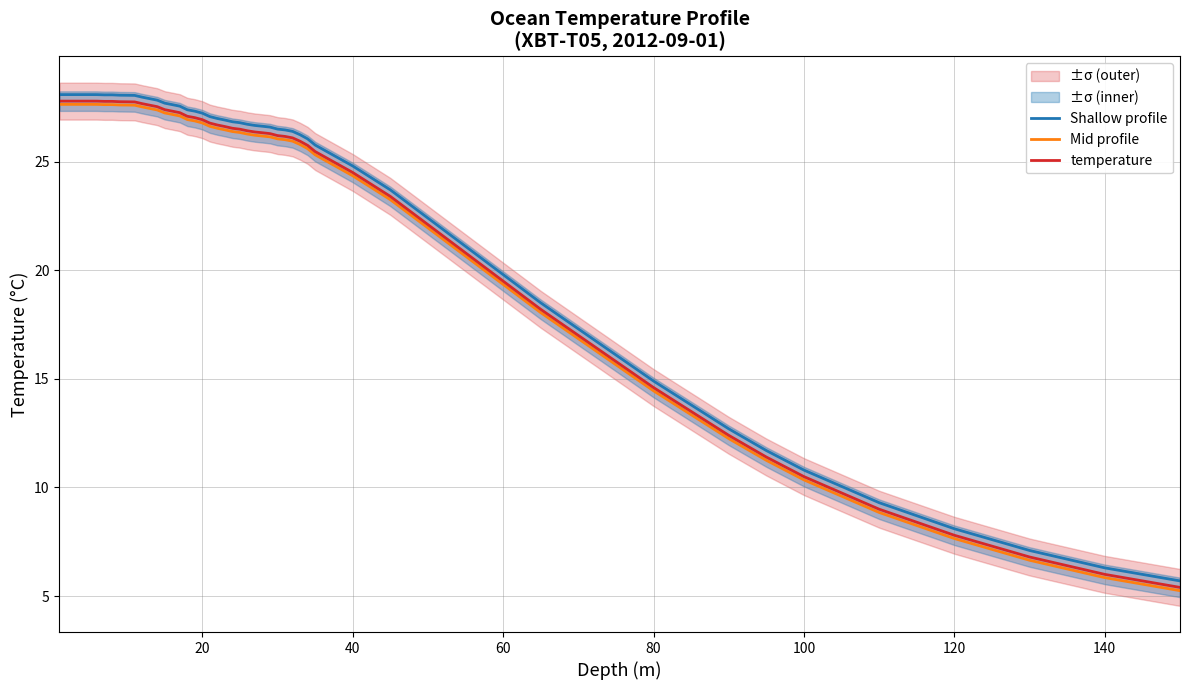

True or false: temp_upper and temp_lower intersect in this chart.

False